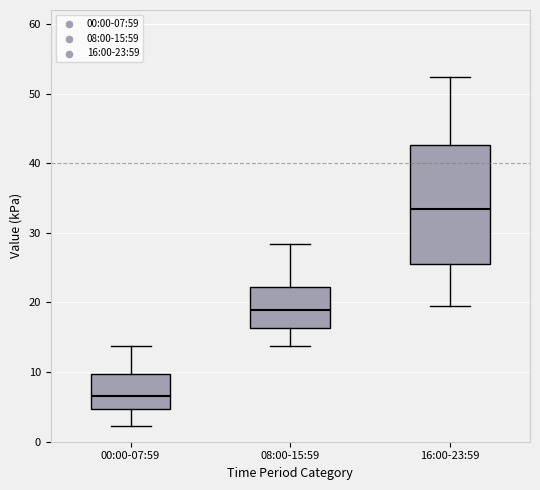

Where does the upper whisker of the box for 00:00-07:59 end on the y-axis? The values are not printed on the chart, so give them approximately, as read against the axis.

14